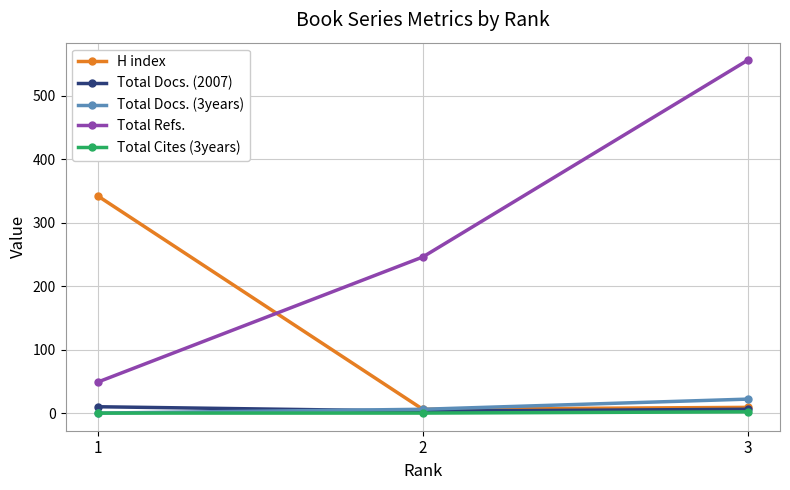

Which series changed the most between 1 and 2?

H index